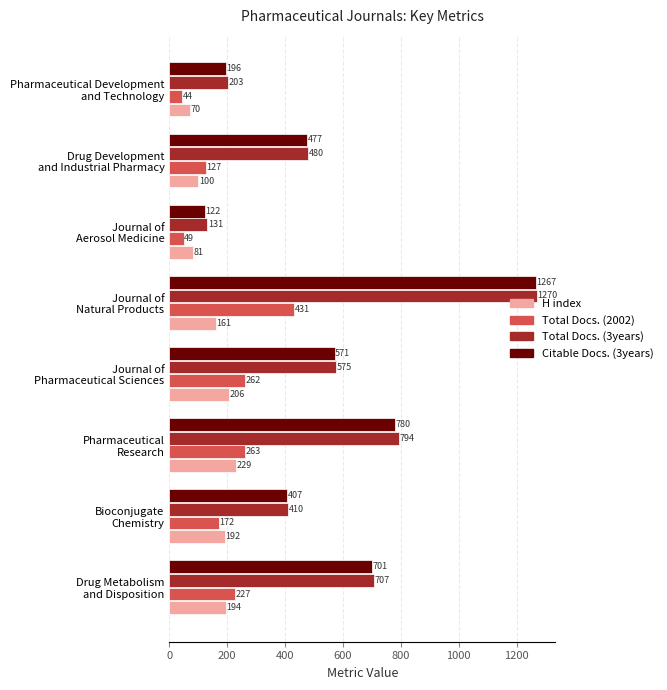

What is the difference between the maximum and second lowest values in the H index series?

148